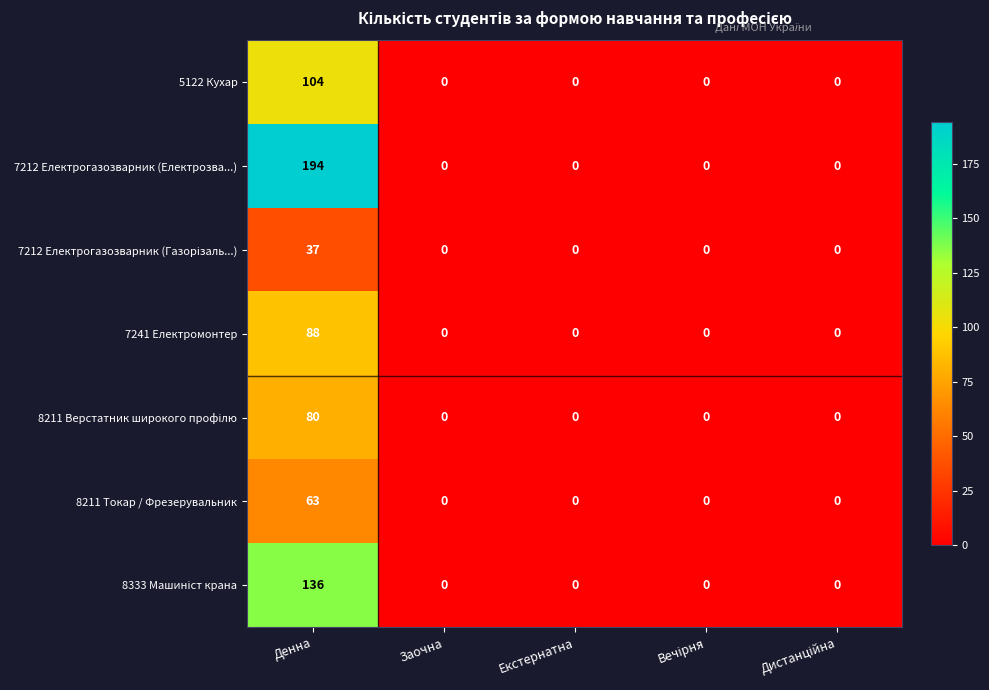

What is the greatest value displayed?

194